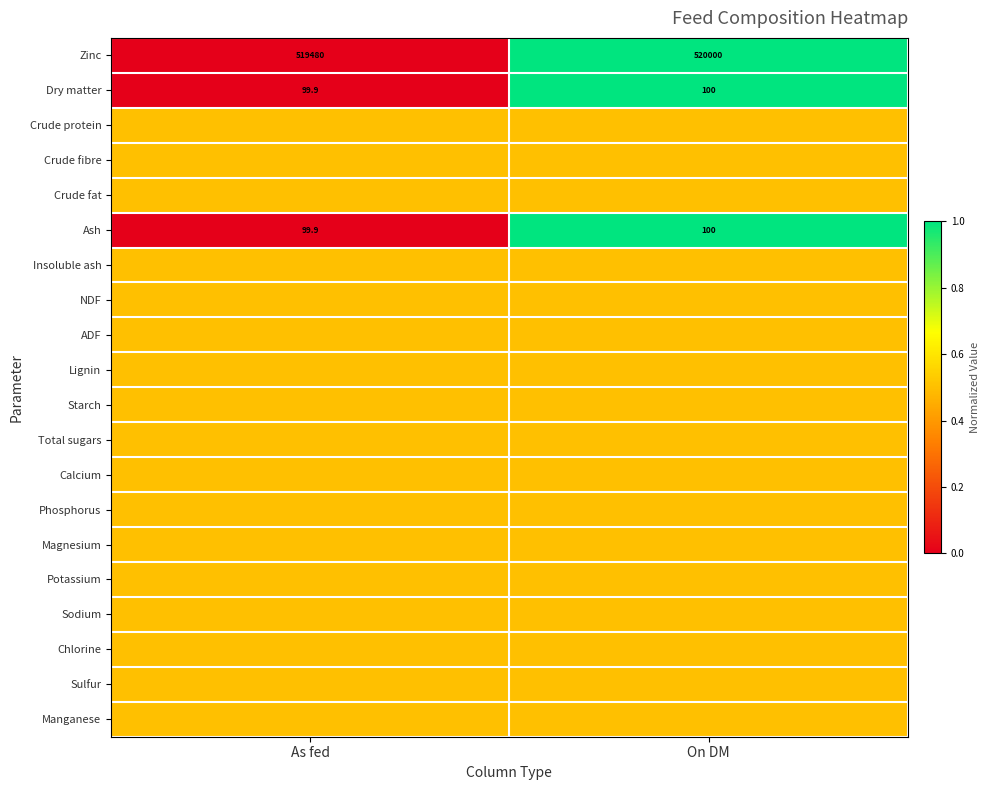

What is the approximate value of Zinc at As fed?

519480.0